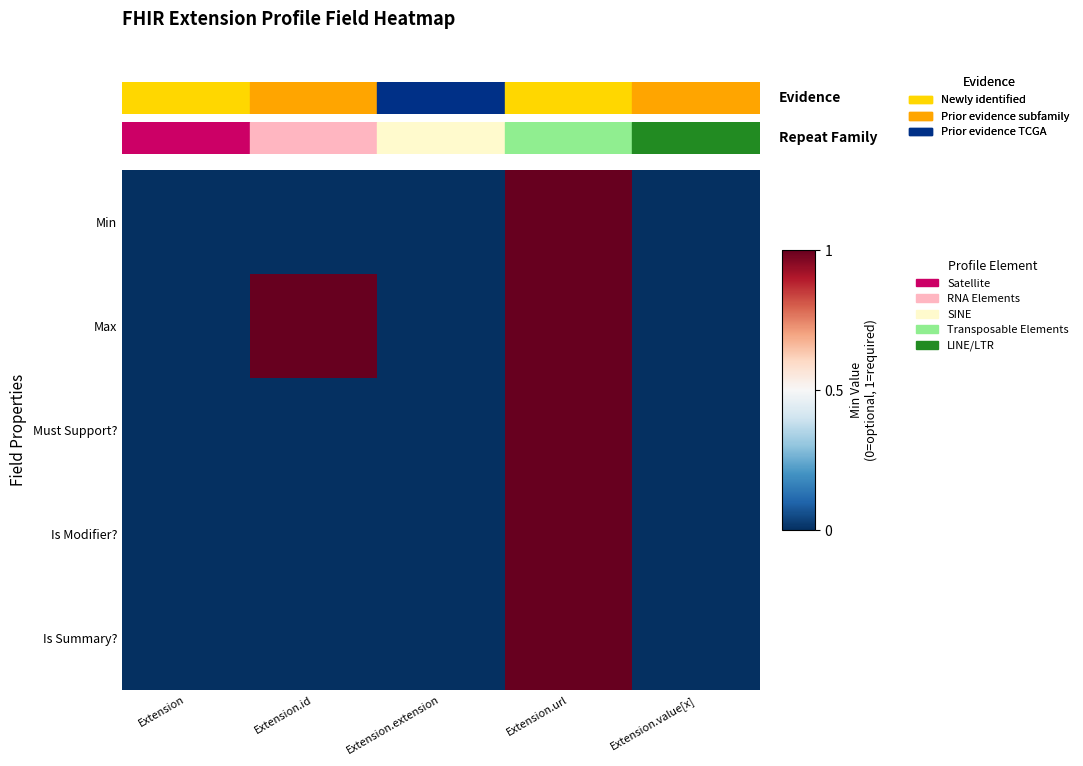

Which label corresponds to the smallest value in the chart?

Extension